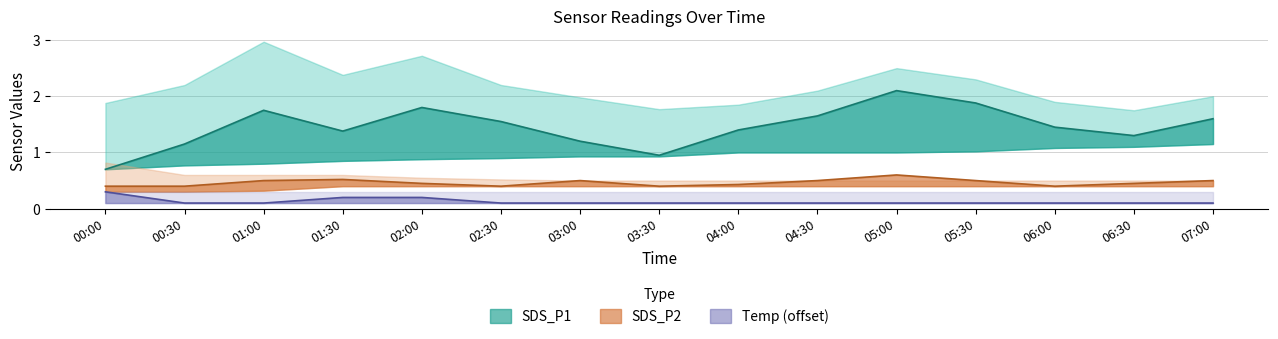

What is the difference between the maximum and minimum values in the SDS_P1 series?

1.4